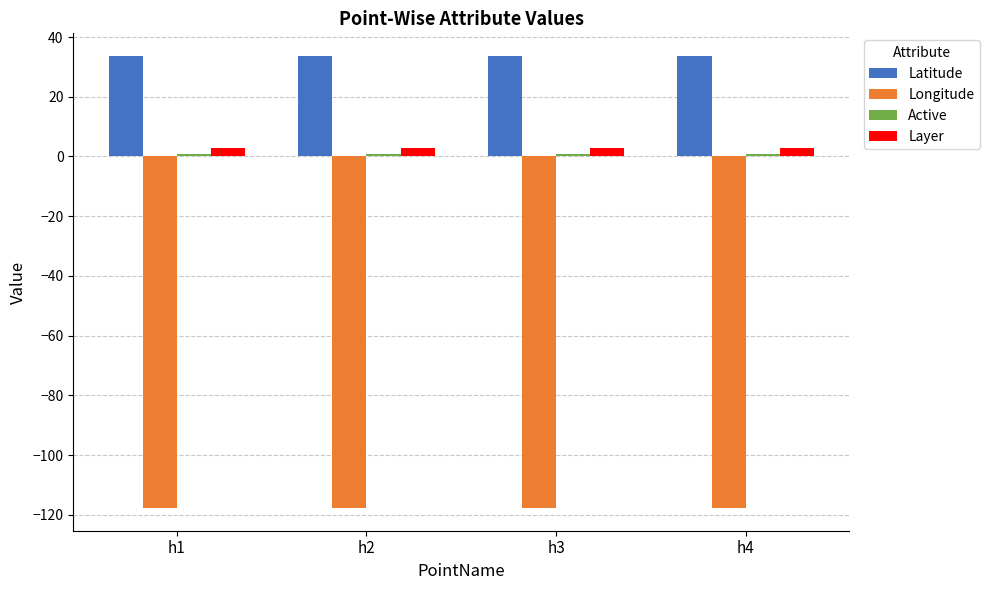

Is the value of Layer at h2 greater than the value of Latitude at h4?

No